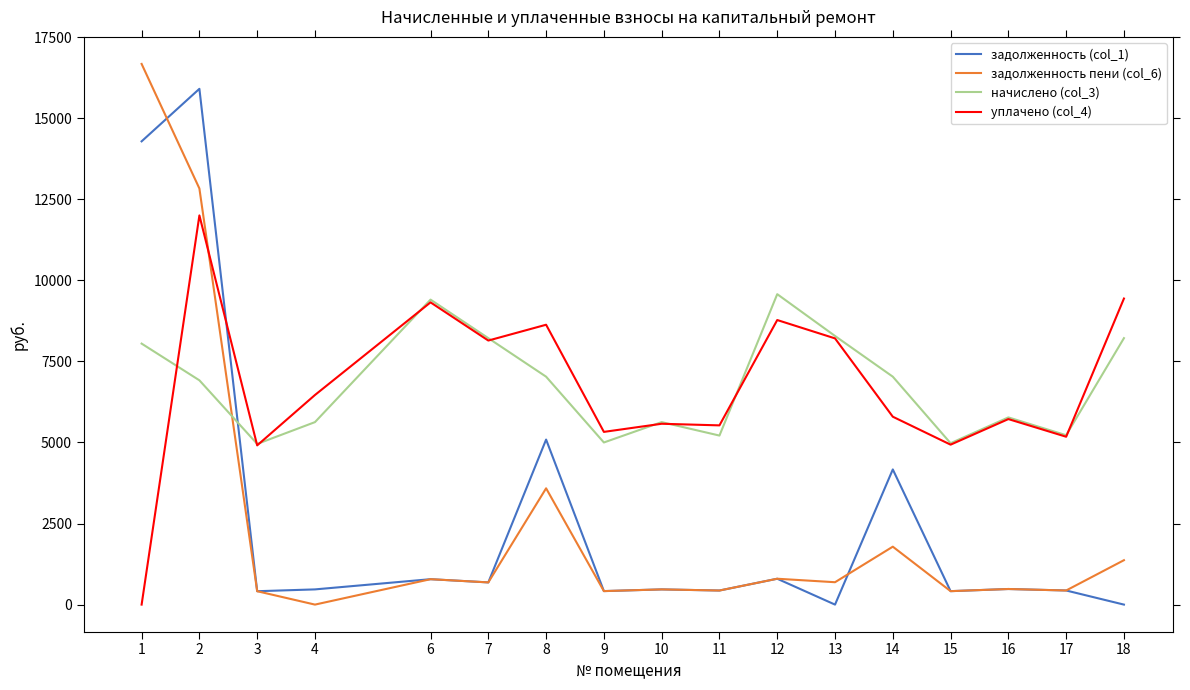

Does the chart have visible grid lines?

No